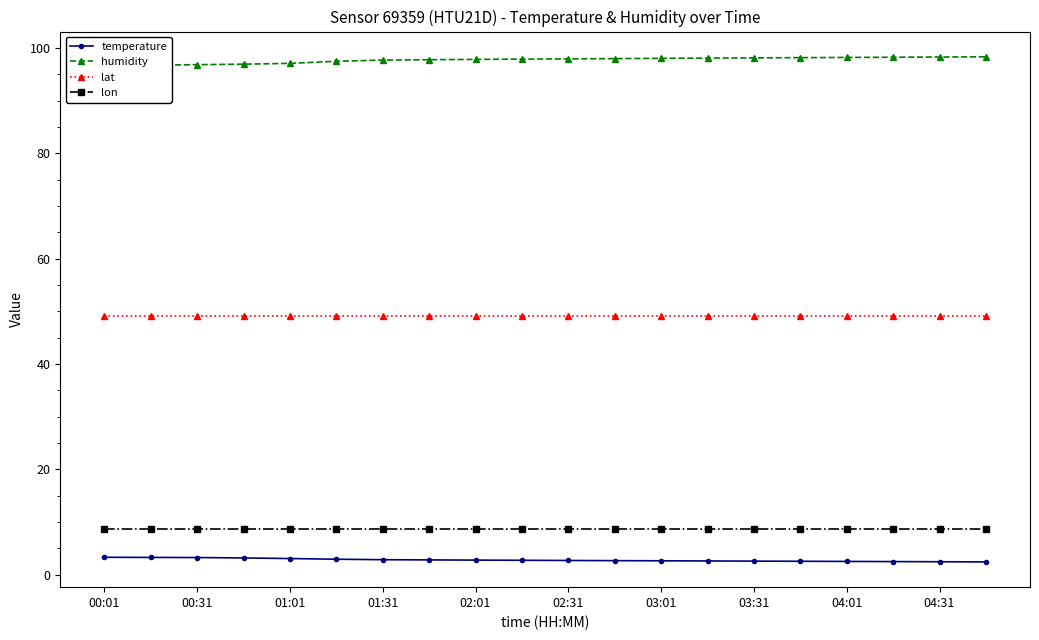

What are all the series names shown in the legend?

temperature, humidity, lat, lon